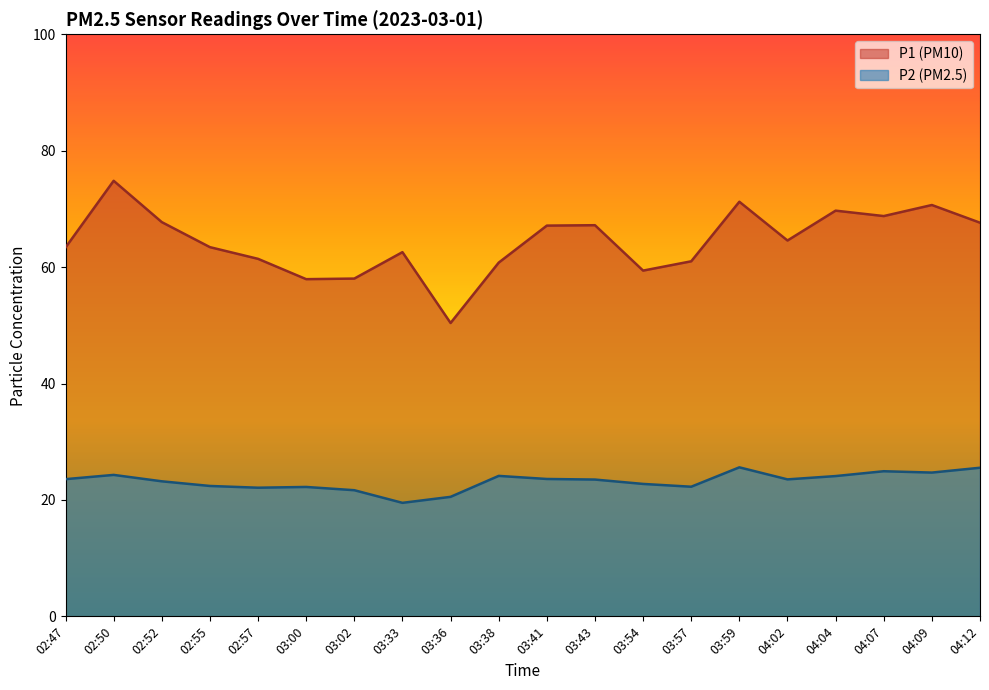

In P1, how many points are higher than both neighbors (excluding endpoints)?

6